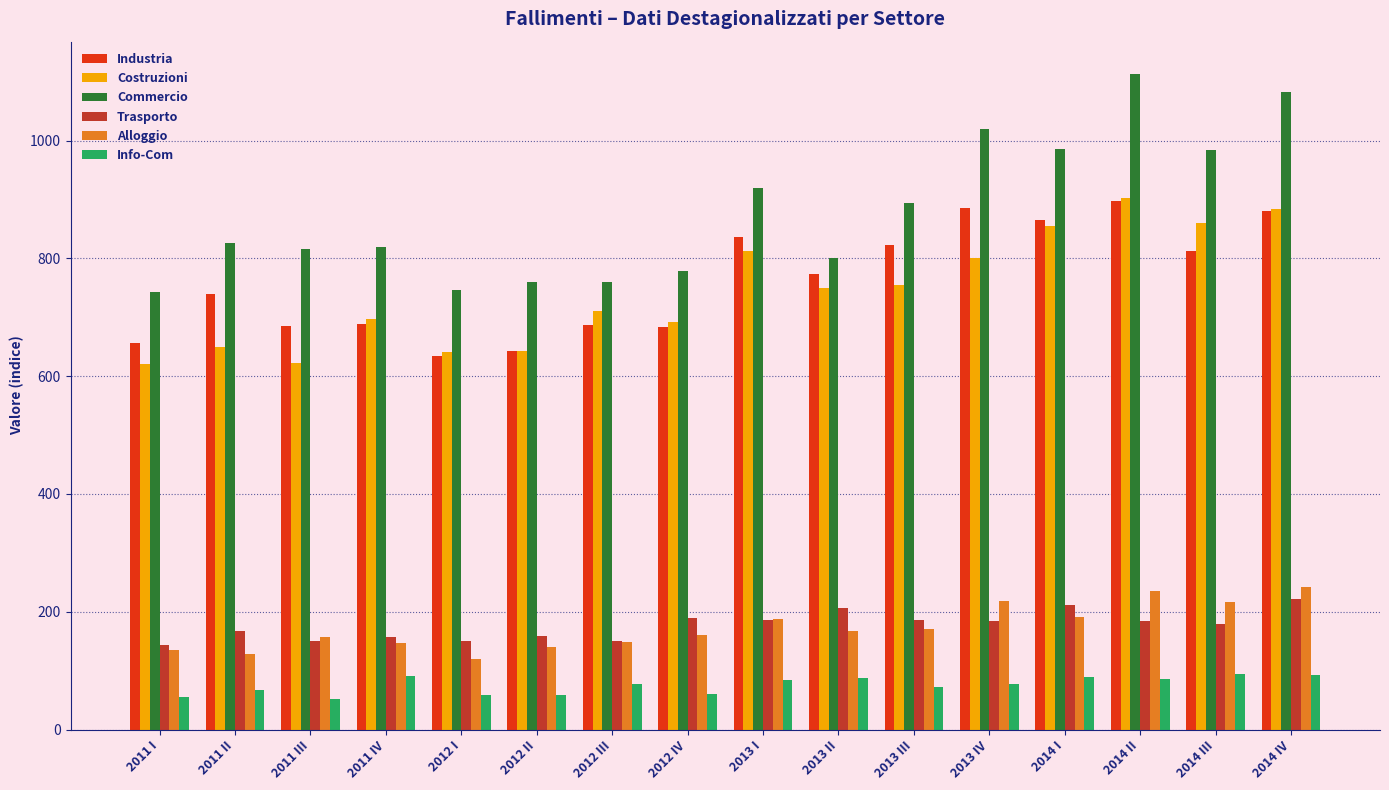

What is the greatest value displayed?

1112.5